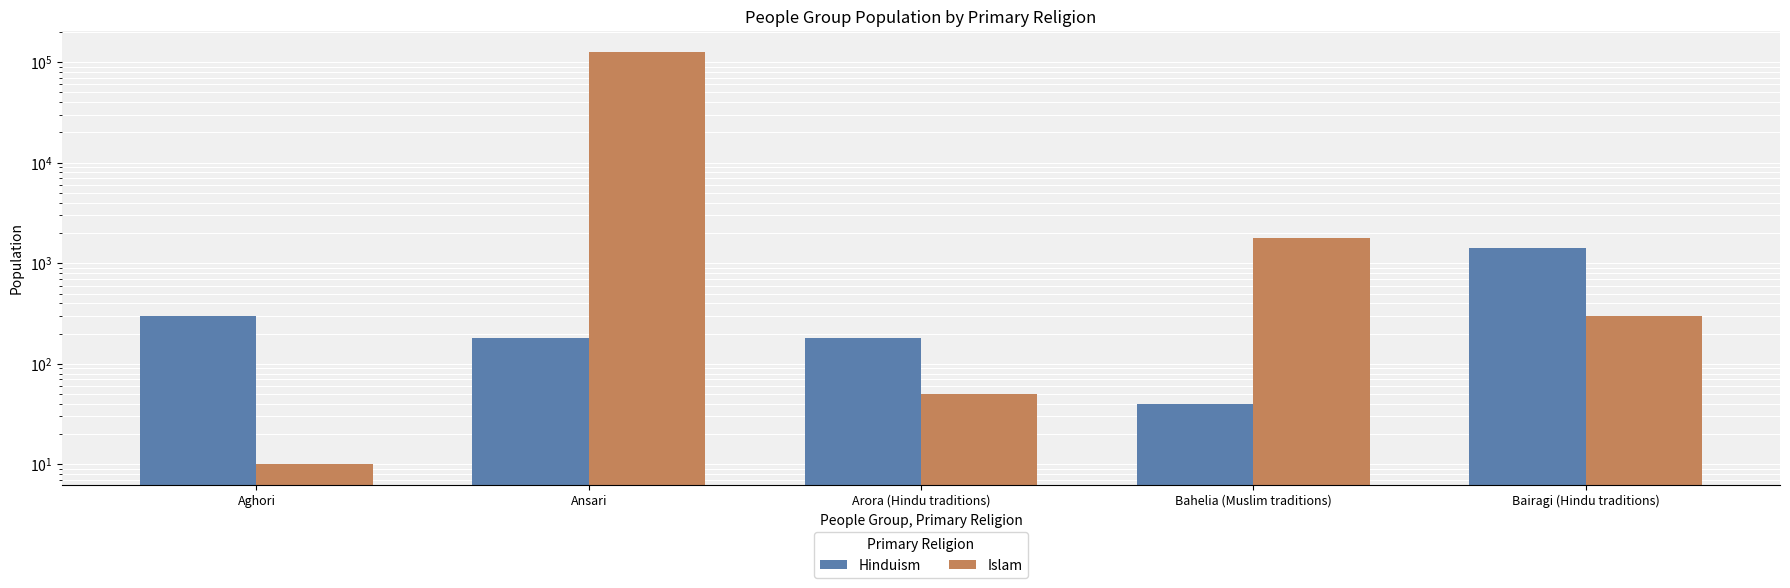

At how many categories does at least one series exceed 35017?

1